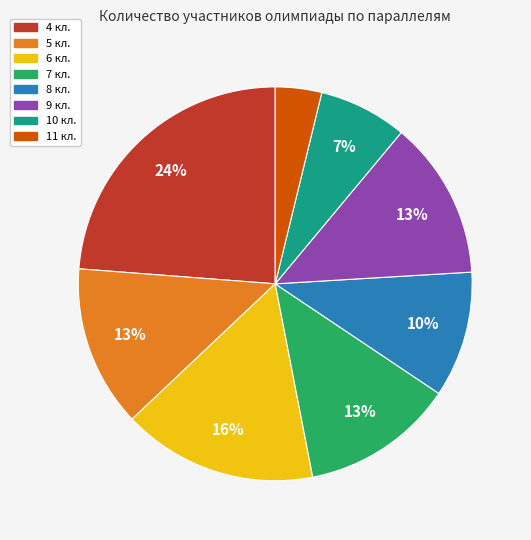

Combined, do 9 кл. and 7 кл. account for over 50%?

No